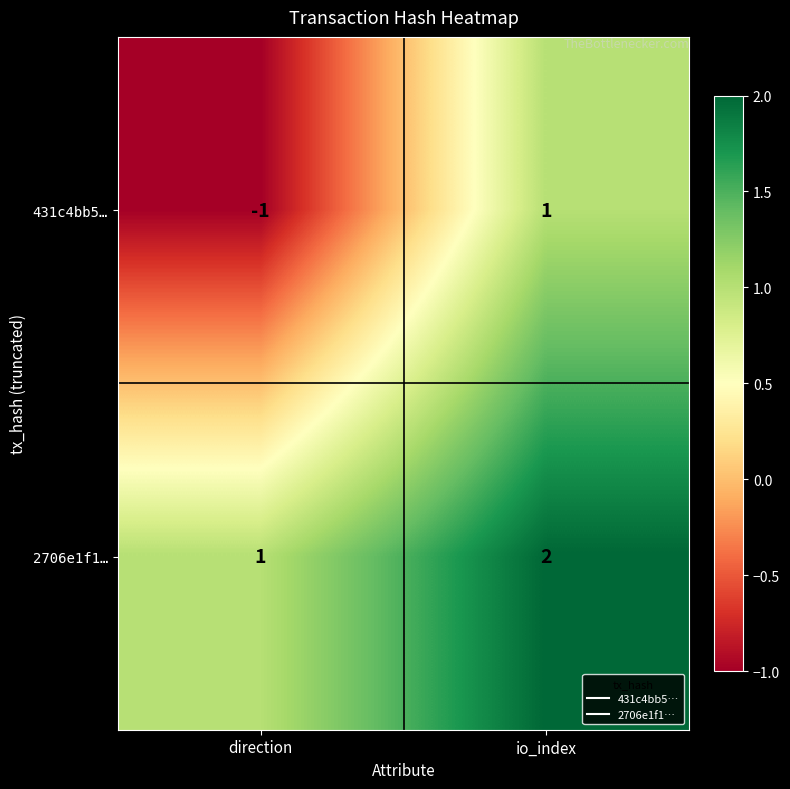

Is it true that 2706e1f1… equals 2 at io_index?

True